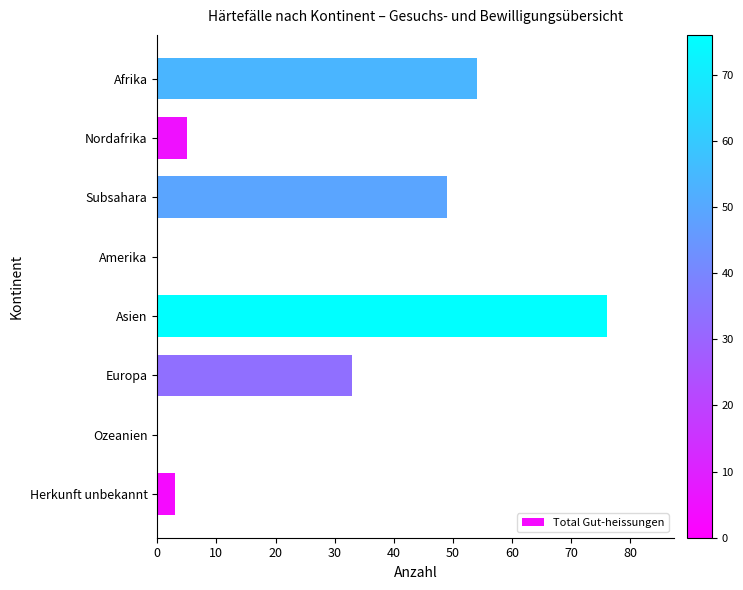

Between Nordafrika and Europa, which is larger?

Europa